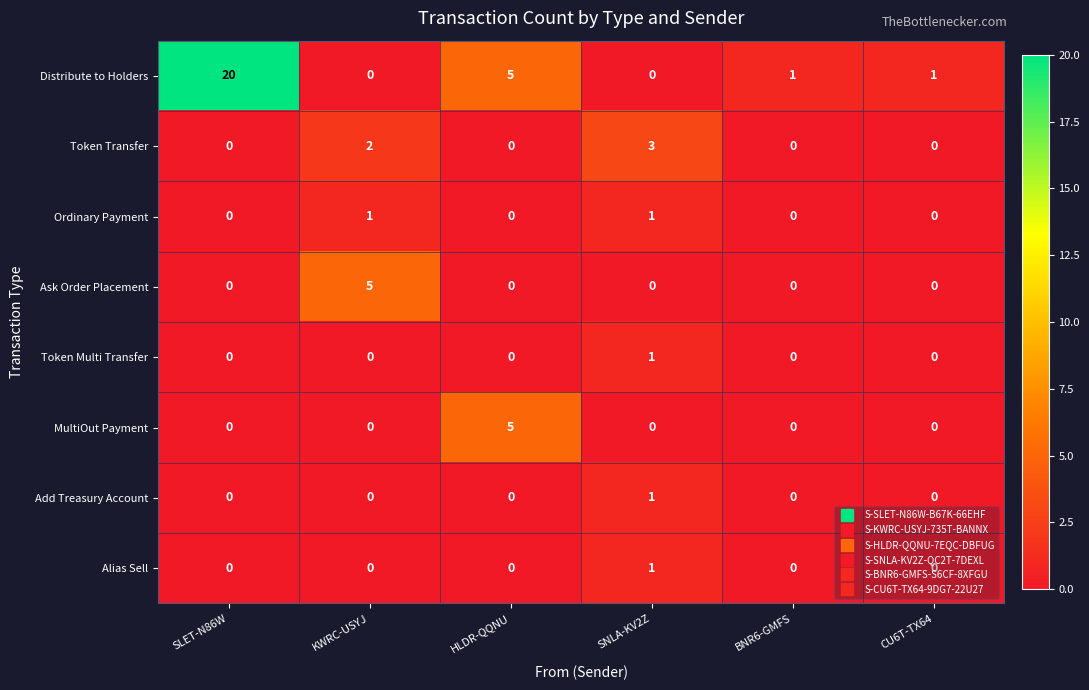

What is the difference between the maximum and minimum values in the Ask Order Placement series?

5